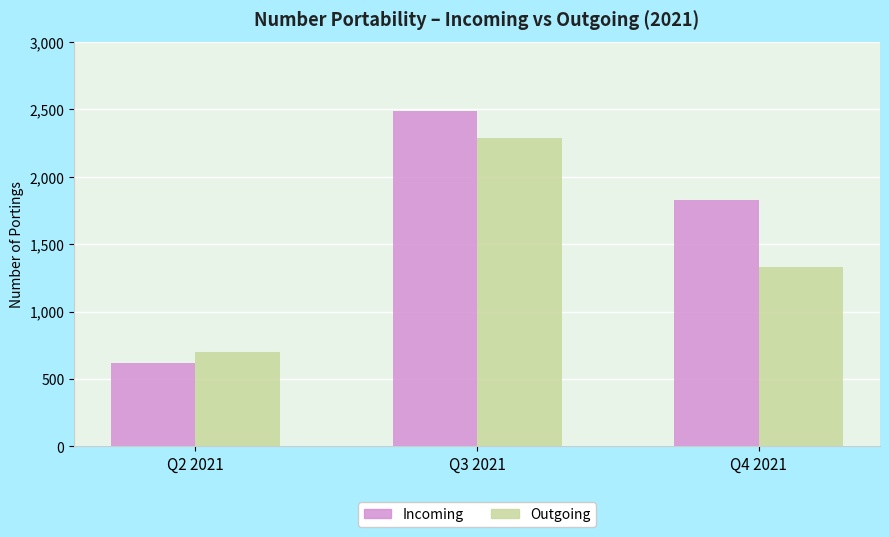

How many bars are there in total?

6